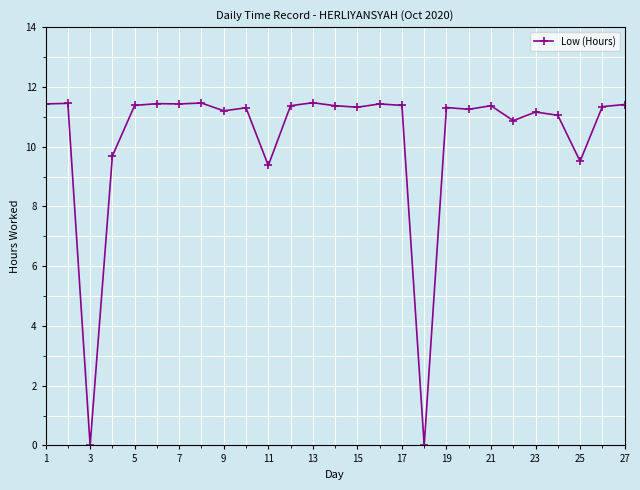

Count the number of data series in this chart.

1